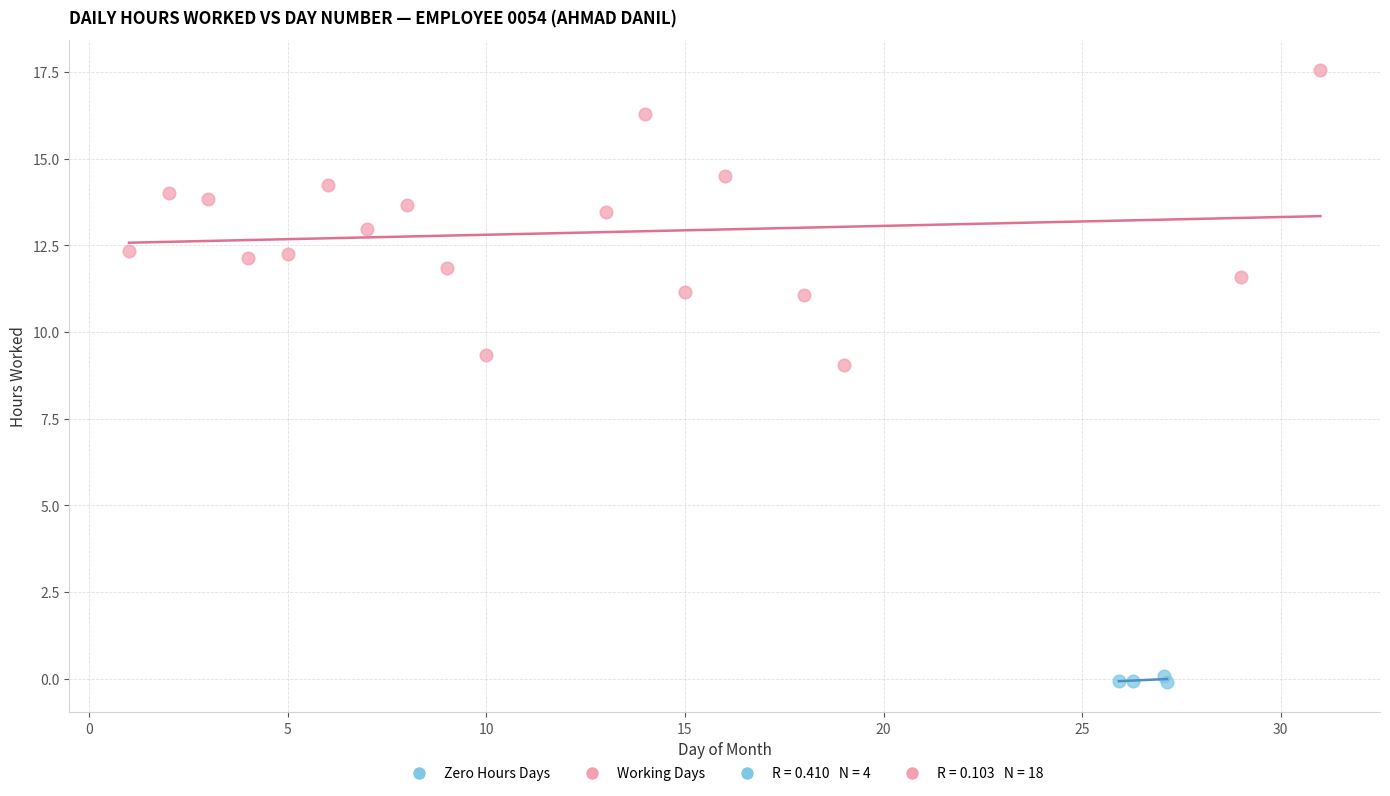

Which series contains the highest Y value?

Working Days